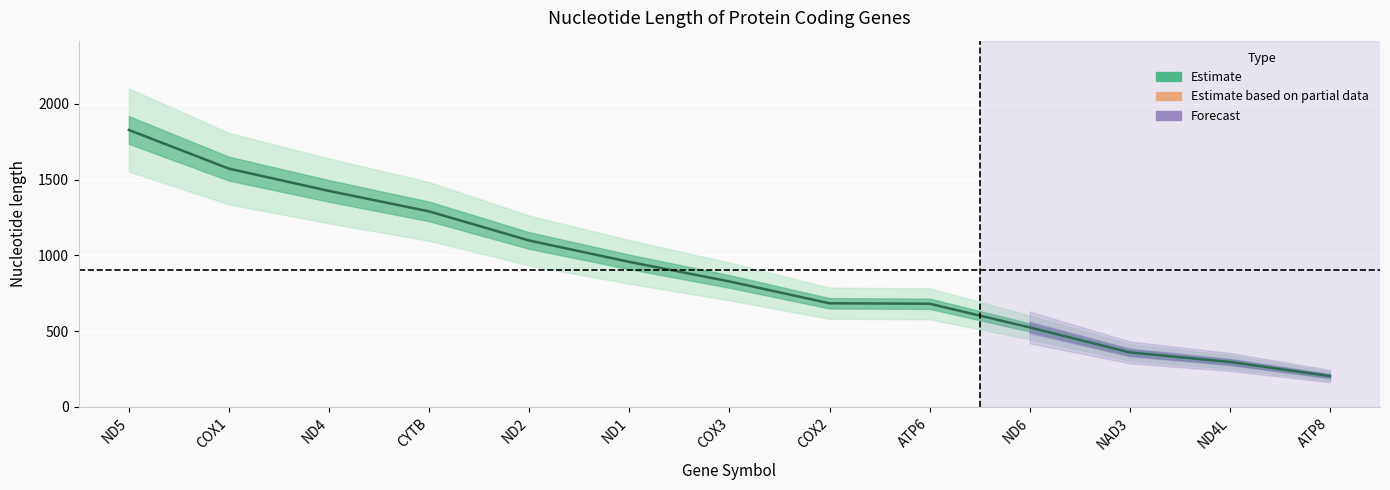

Approximately how many times larger is the value at COX2 compared to ATP6?

1.0